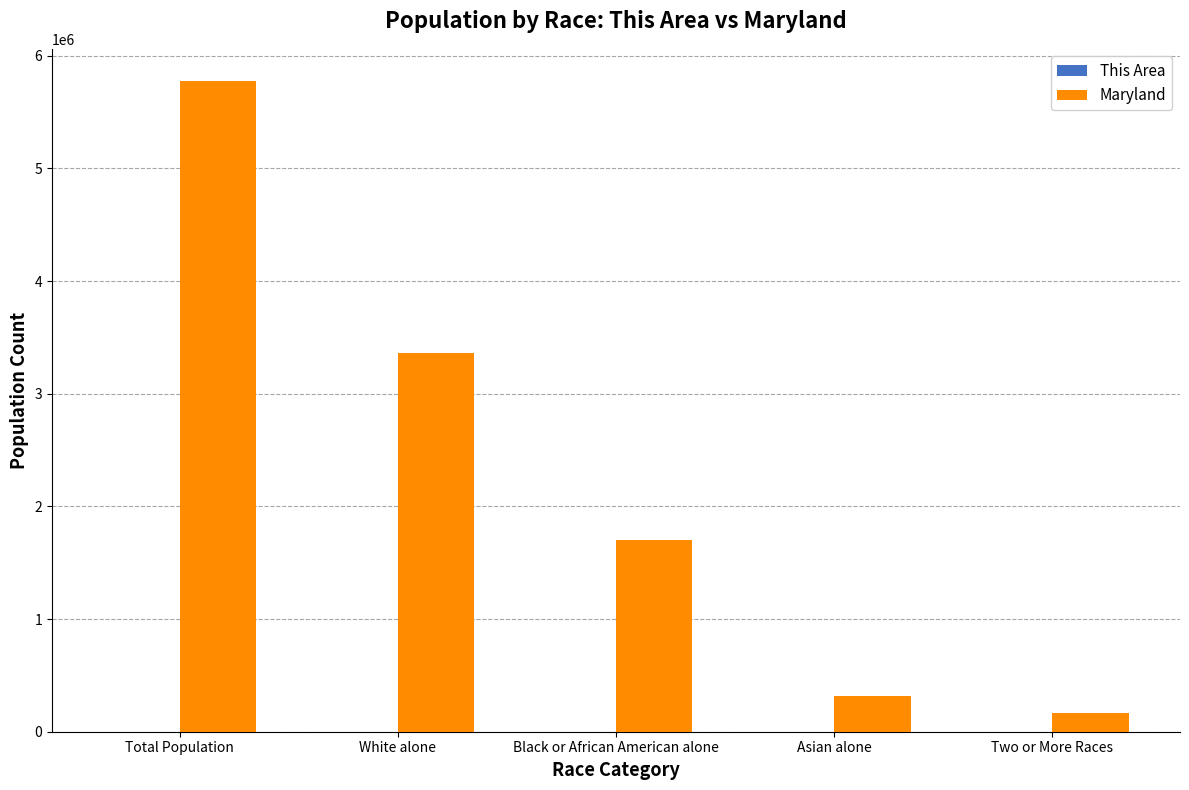

Which series changed the most between Total Population and Black or African American alone?

Maryland